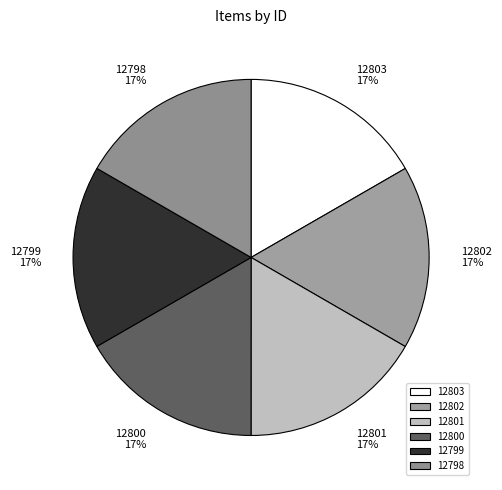

To the nearest percent, what percentage of the pie is 12802?

17%